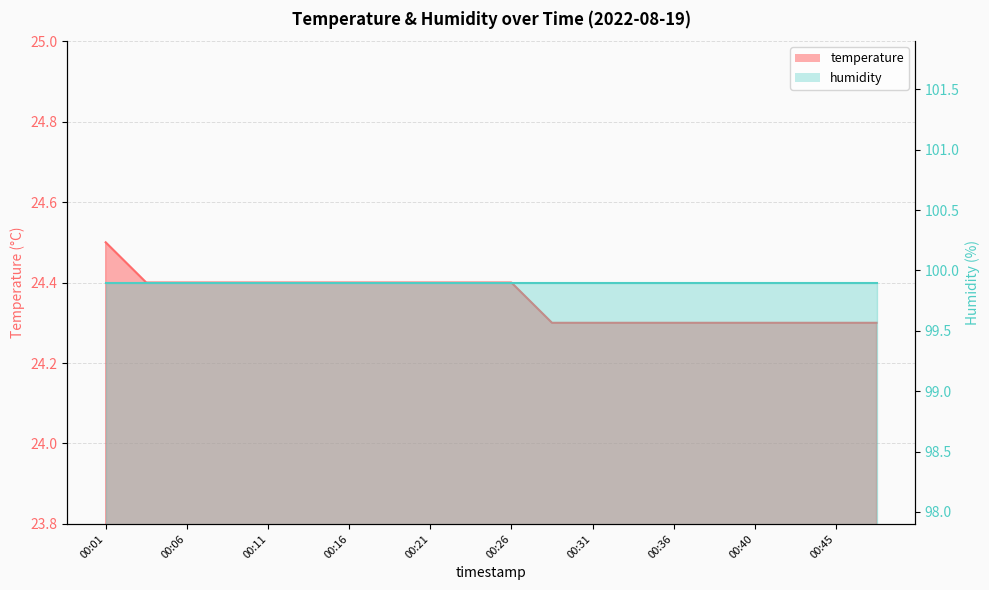

Rank the categories by value from highest to lowest.

00:01, 00:04, 00:06, 00:09, 00:11, 00:14, 00:16, 00:18, 00:21, 00:23, 00:26, 00:28, 00:31, 00:33, 00:36, 00:38, 00:40, 00:43, 00:45, 00:48